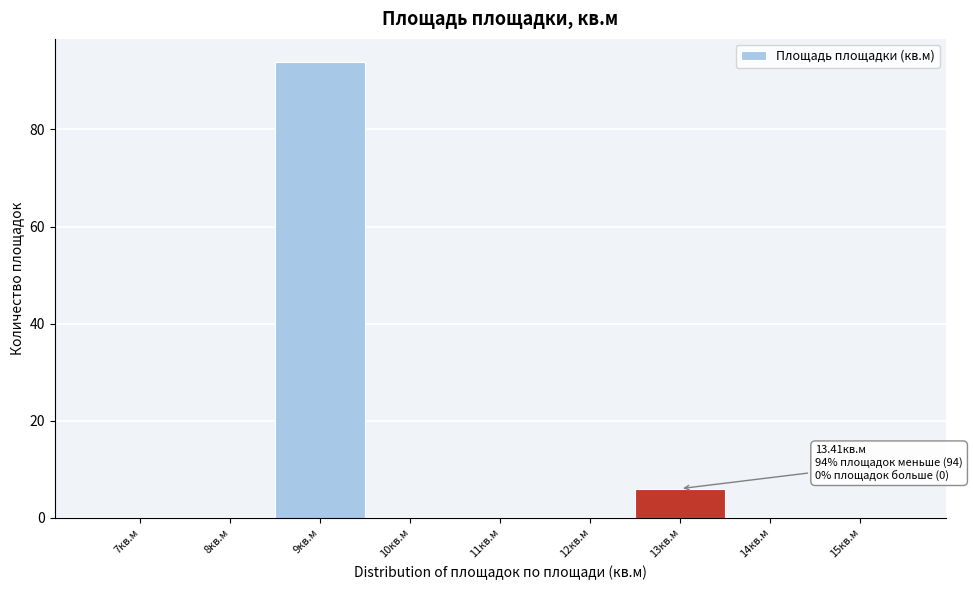

Reading left to right, transcribe all the data shown in this chart.

7кв.м=0	8кв.м=0	9кв.м=94	10кв.м=0	11кв.м=0	12кв.м=0	13кв.м=6	14кв.м=0	15кв.м=0